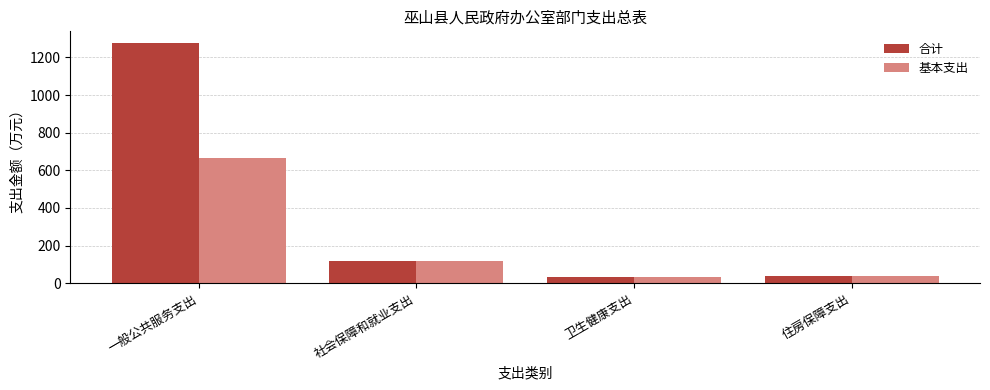

At which label does 基本支出 first exceed 120?

一般公共服务支出